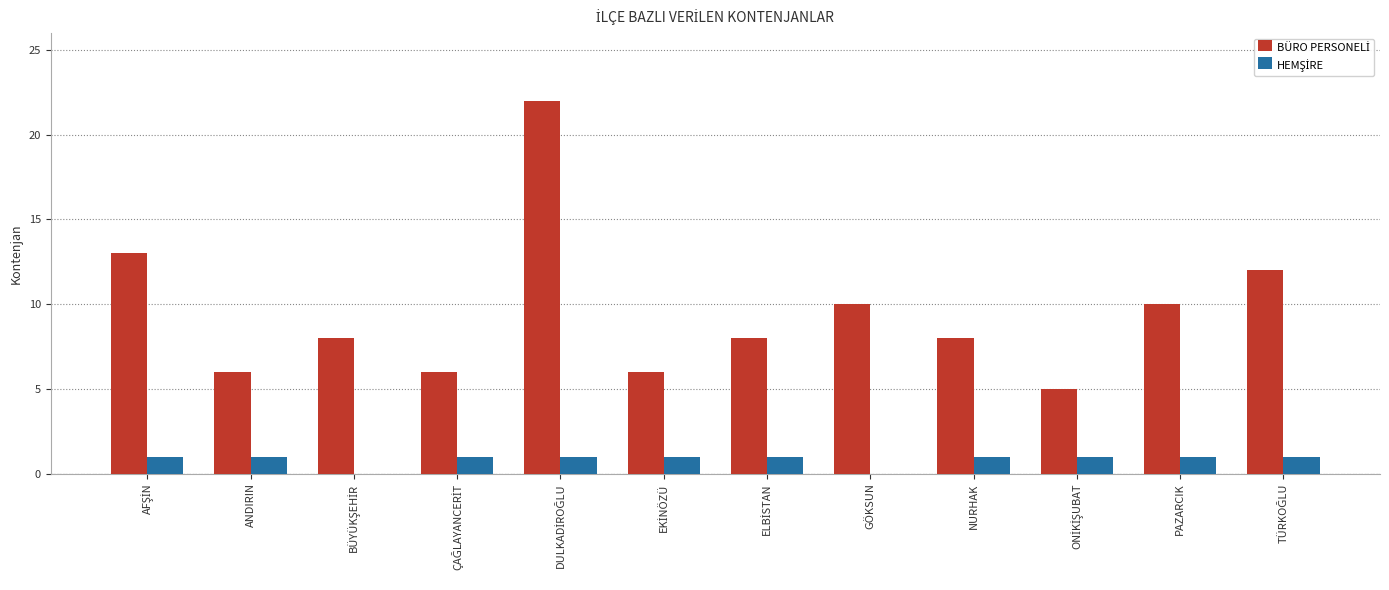

How many series are shown in this chart?

2